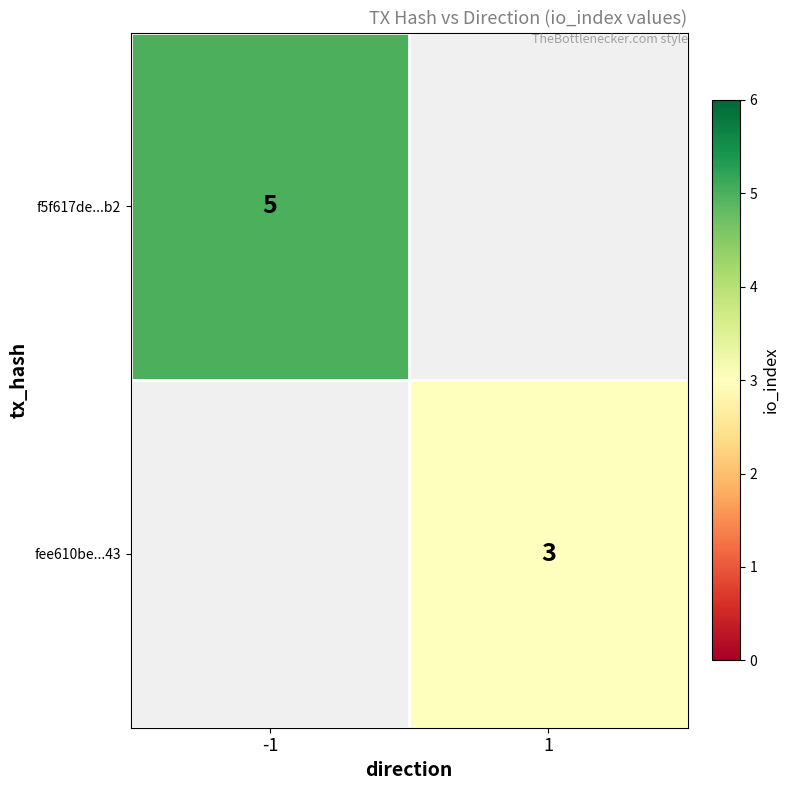

True or false: fee610be...43 has a value of 3 at 1.

True